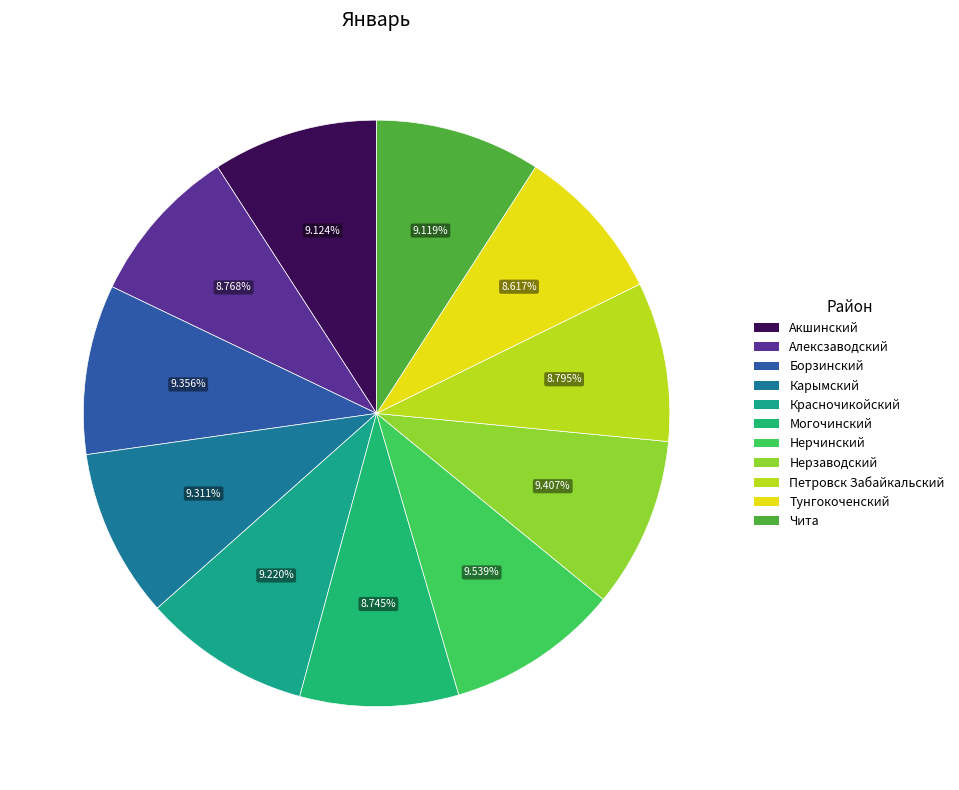

How many slices are in this pie chart?

11